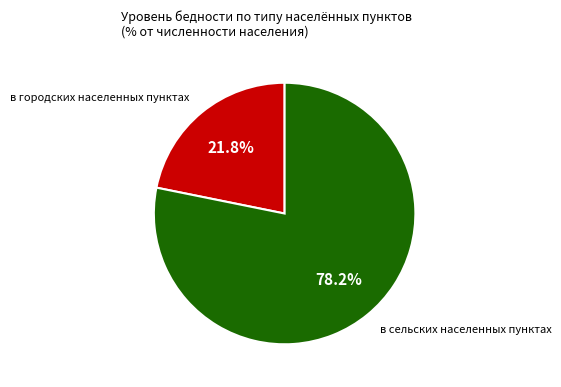

Between в городских населенных пунктах and в сельских населенных пунктах, which is larger?

в сельских населенных пунктах